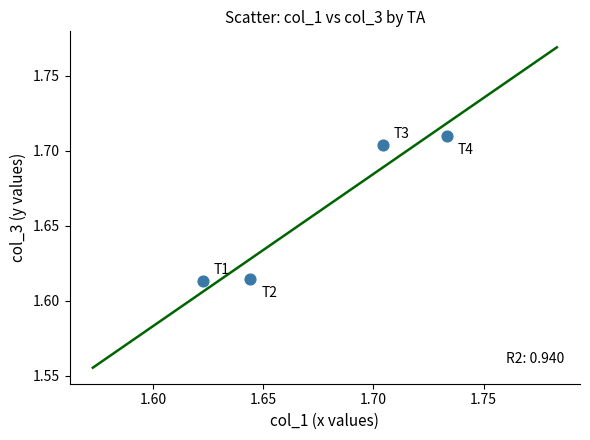

How many data points are displayed?

4